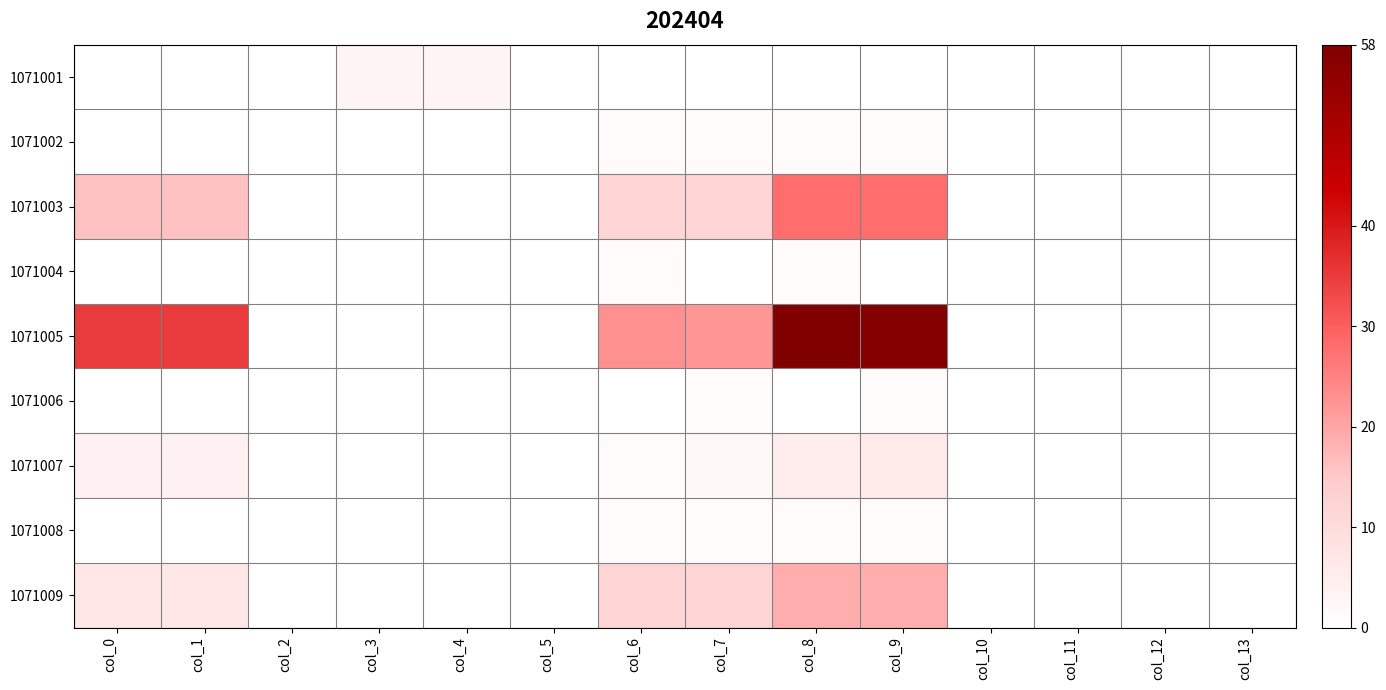

List the series in order of their peak value, lowest first.

1071002, 1071004, 1071006, 1071008, 1071001, 1071007, 1071009, 1071003, 1071005